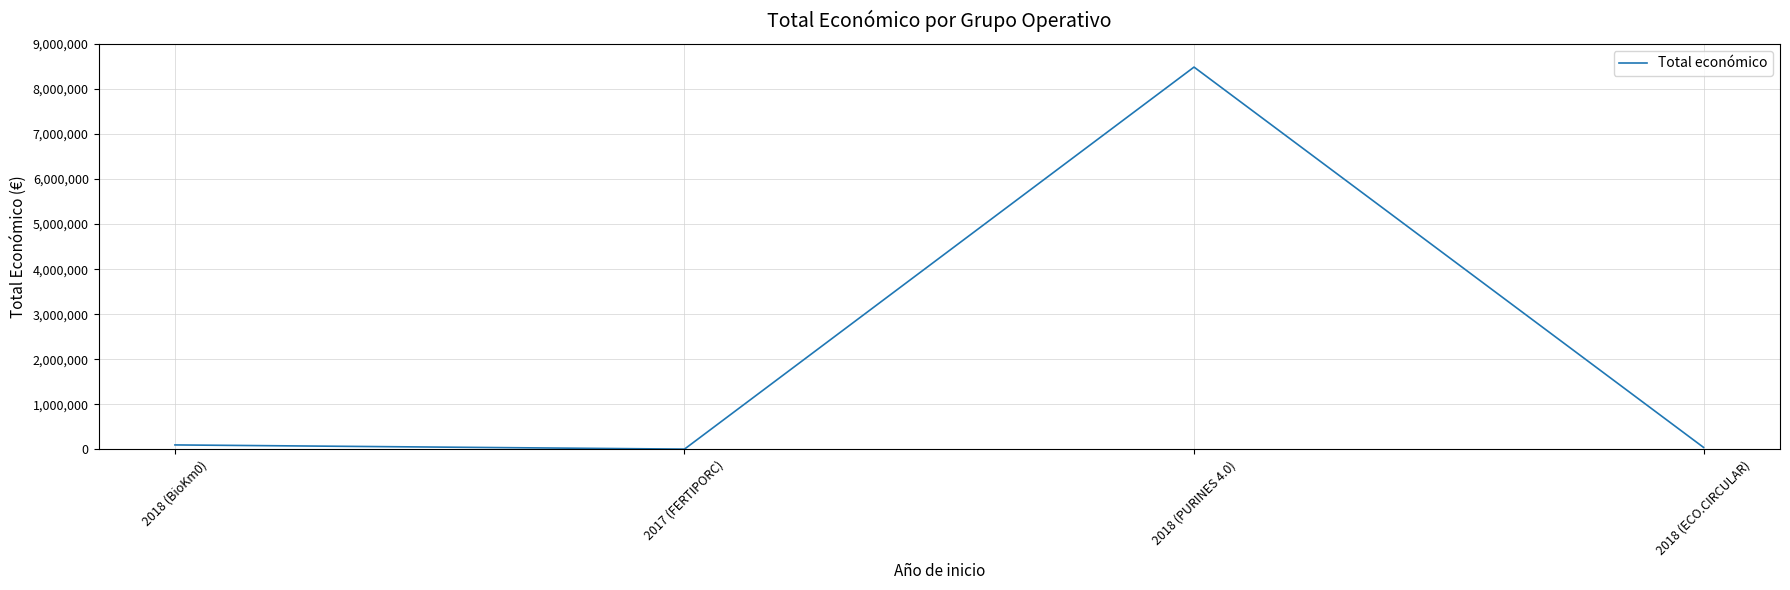

Reading left to right, transcribe all the data shown in this chart.

98068	5000	8484999	42845